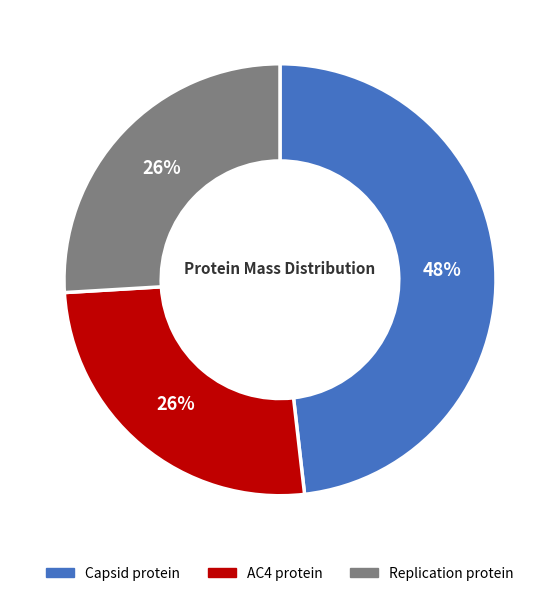

What percentage is the Replication protein slice, to the nearest percent?

26%